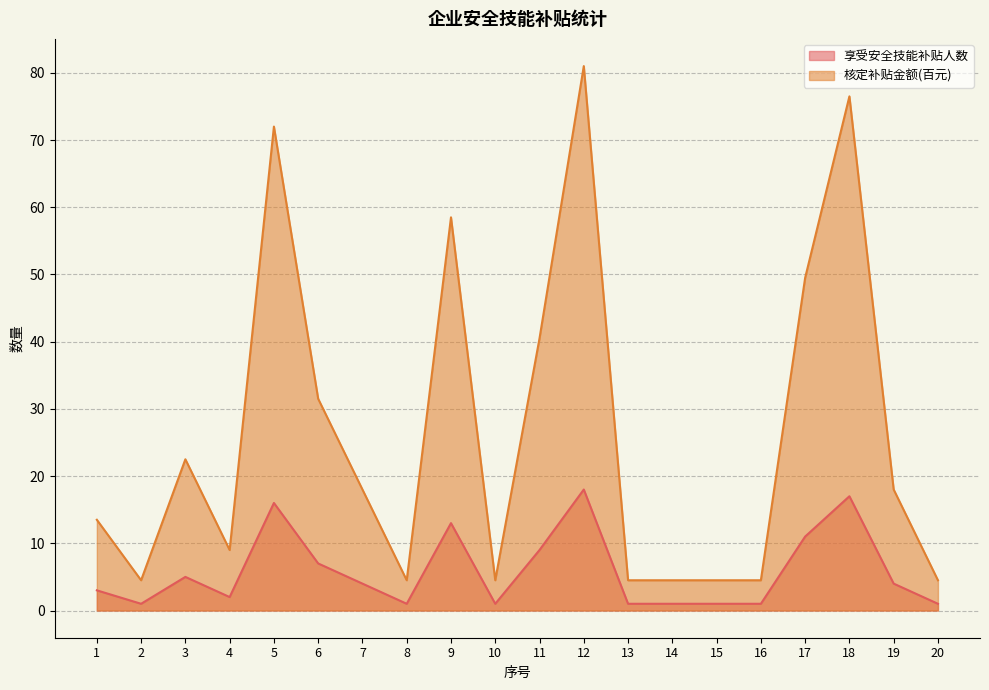

True or false: 享受安全技能补贴人数 has a value of 0.2 at 2.

False